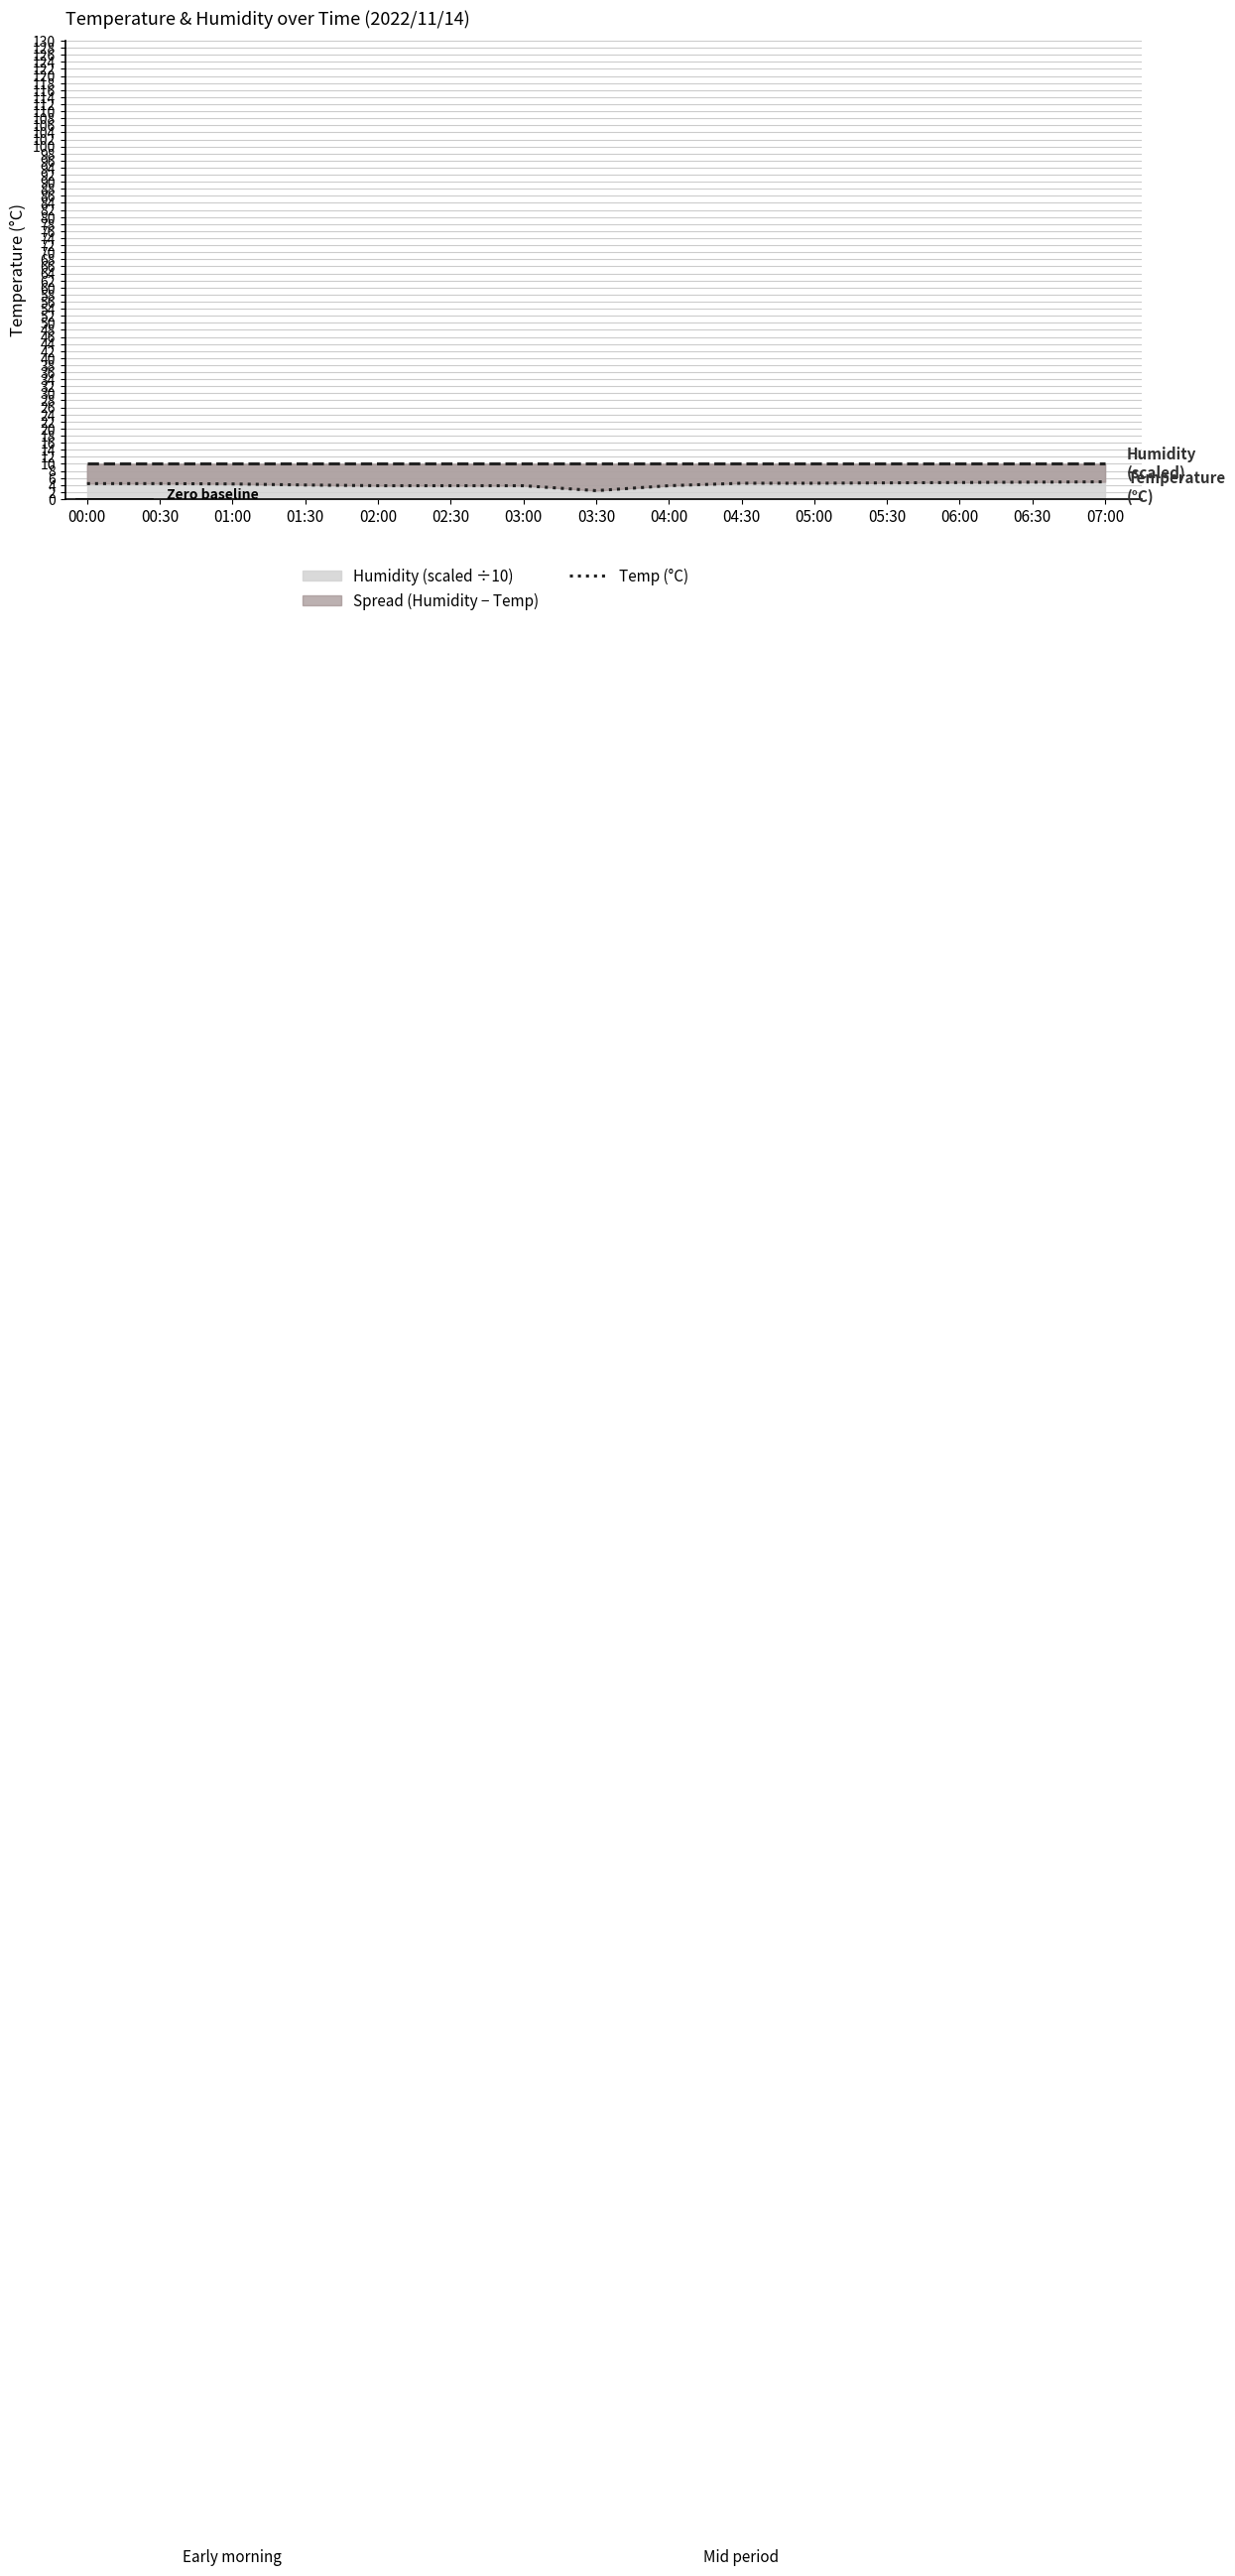

Is it true that Humidity (scaled ÷10) equals 10.0 at 04:00?

True